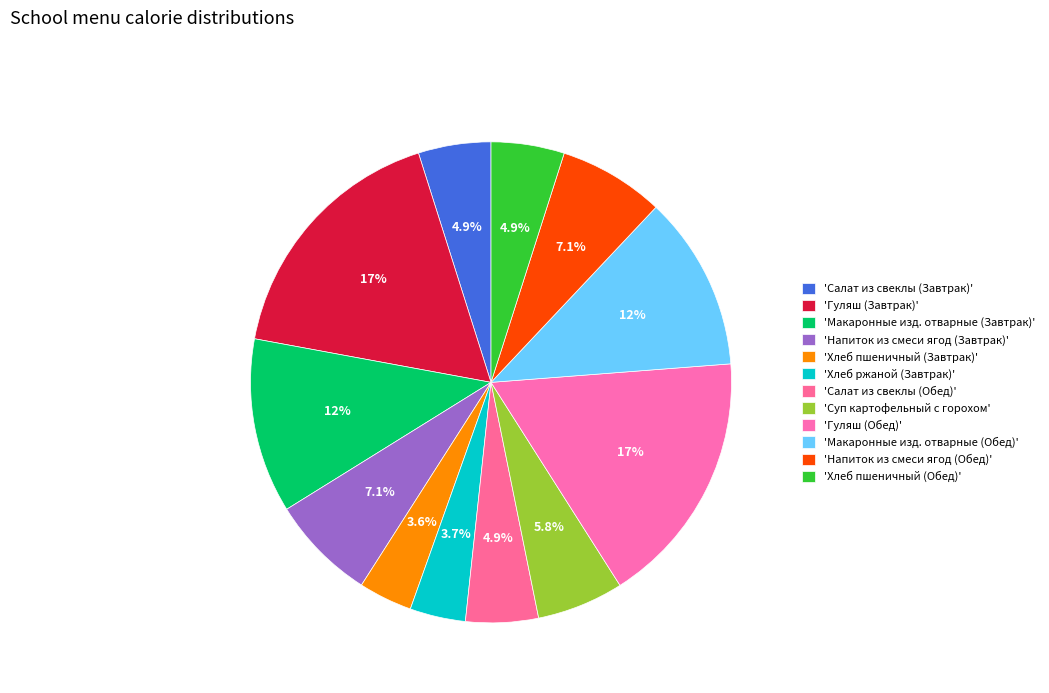

Count the number of slices in the pie.

12